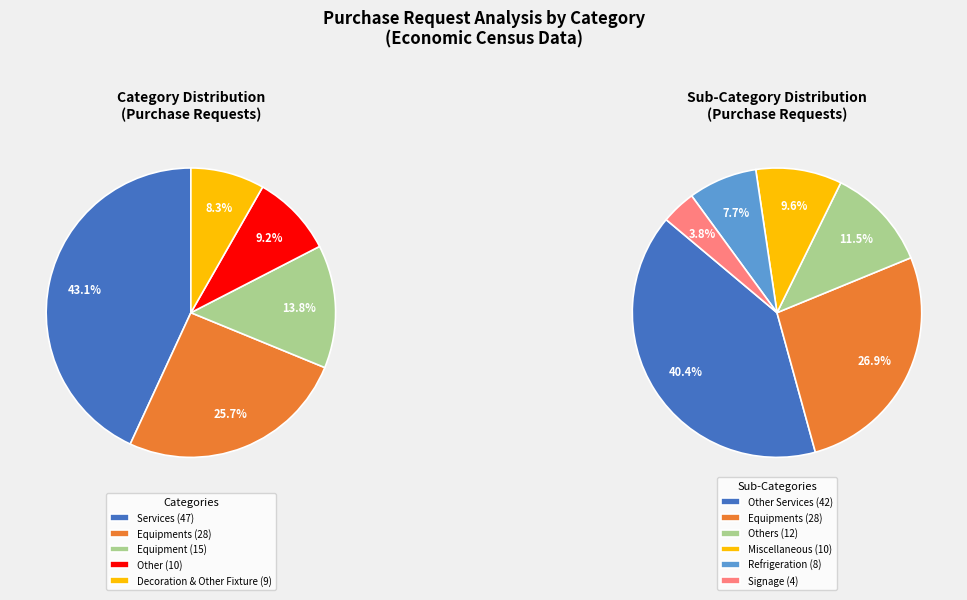

Does Equipment account for over 50% of the chart?

No